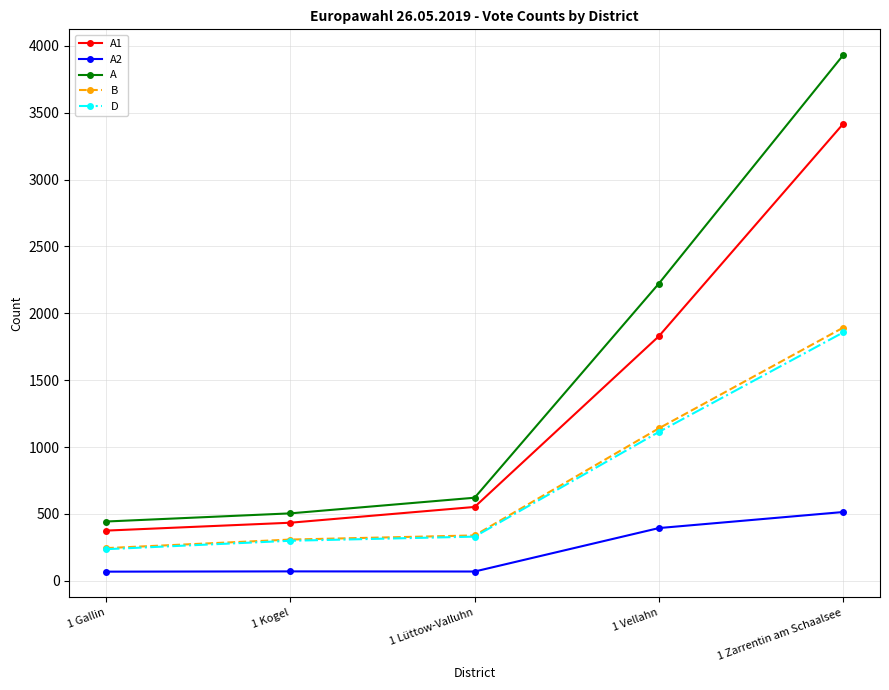

How many lines are shown in the chart?

5